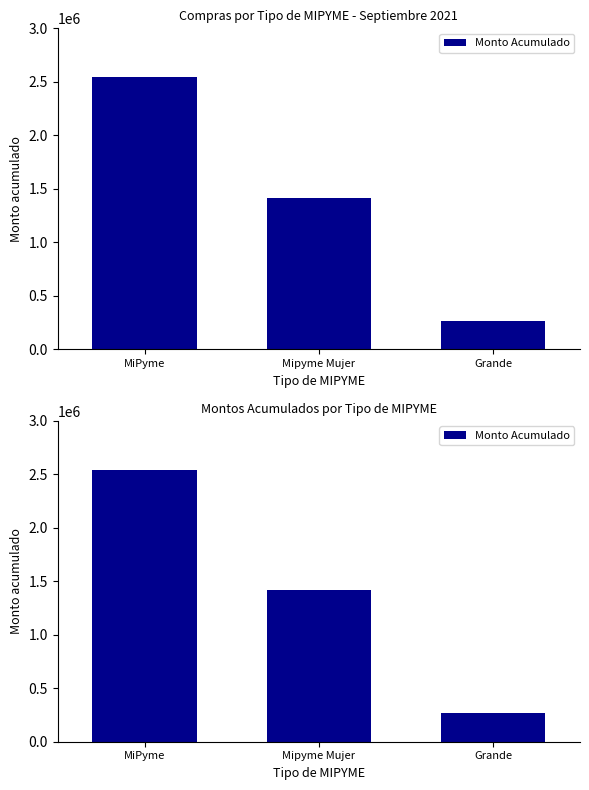

What is the minimum value shown in the chart?

267429.0